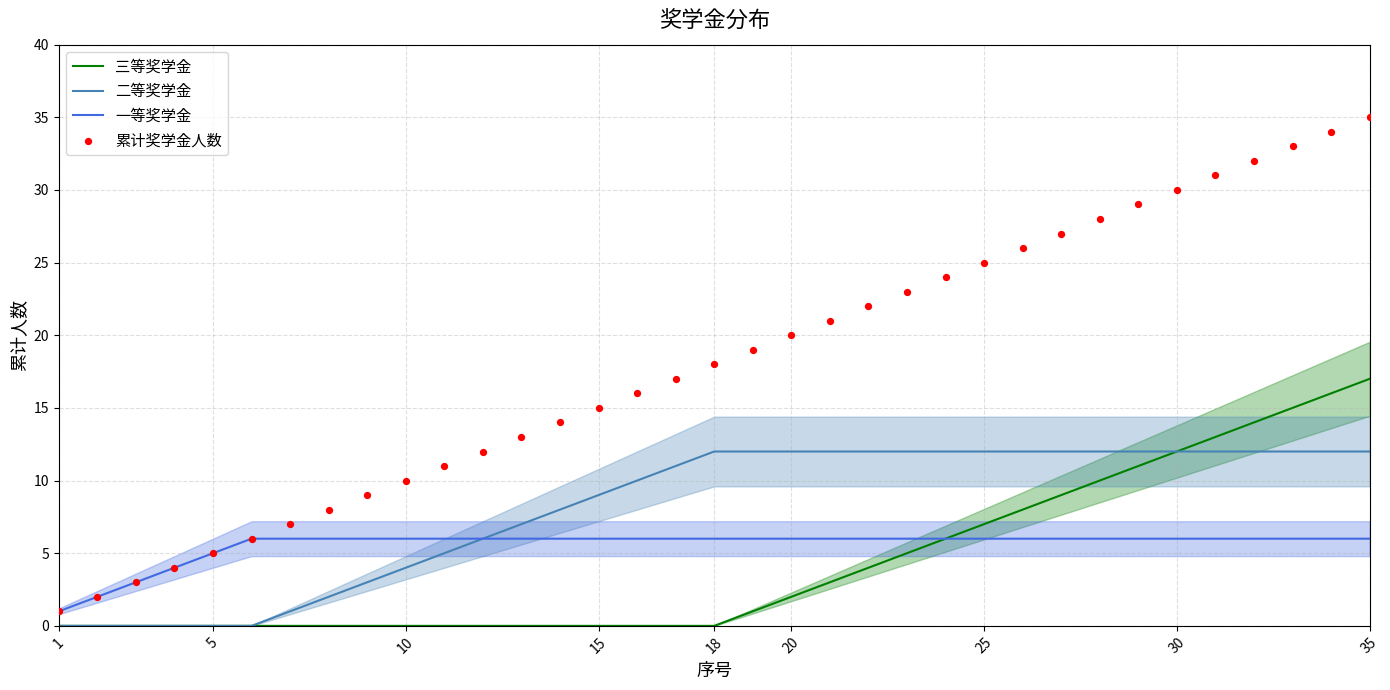

What are all the series names shown in the legend?

三等奖学金, 二等奖学金, 一等奖学金, 累计奖学金人数